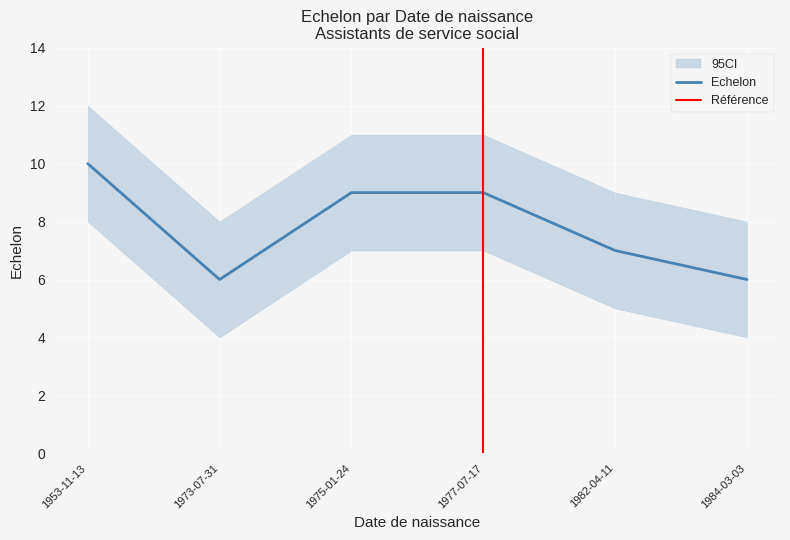

What is the value of the 1st point from the left?

10